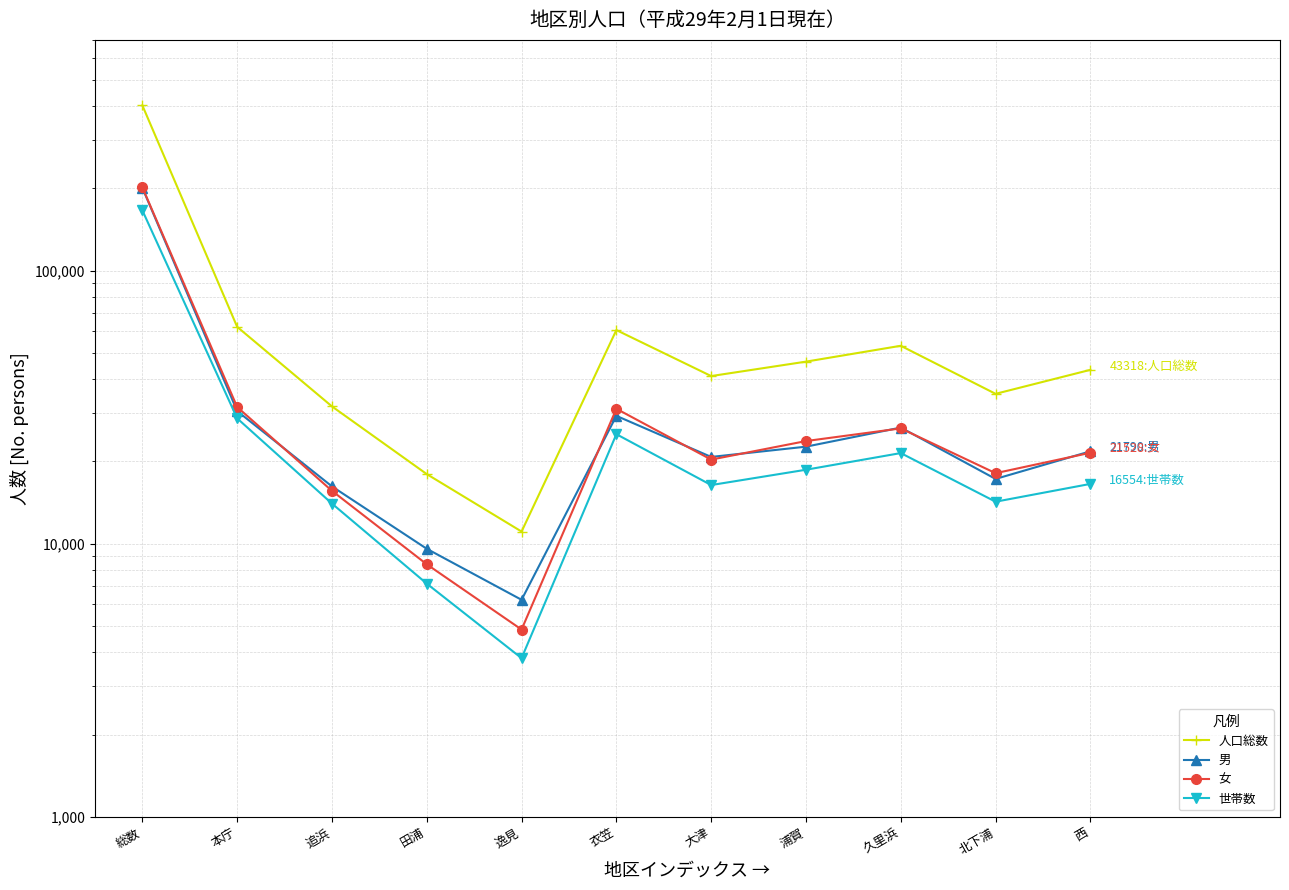

Reading left to right, extract all data points from this chart.

人口総数: 402992	62252	31823	17981	11076	60577	41101	46419	53061	35384	43318
男: 201120	30600	16209	9578	6229	29385	20781	22661	26624	17263	21790
女: 201872	31652	15614	8403	4847	31192	20320	23758	26437	18121	21528
世帯数: 166242	28776	14023	7140	3808	25177	16393	18655	21470	14246	16554